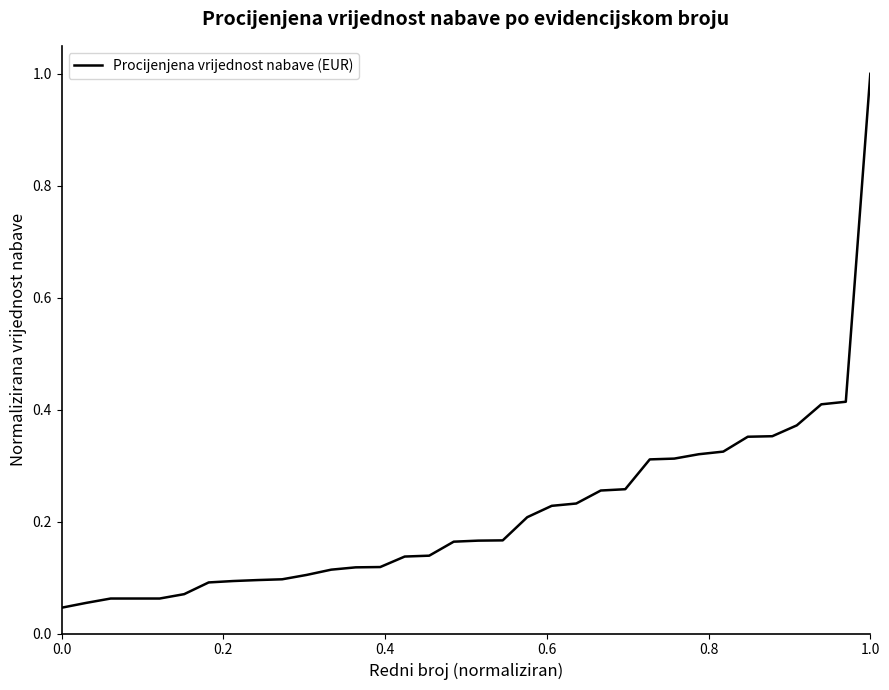

What is the greatest value displayed?

1.0